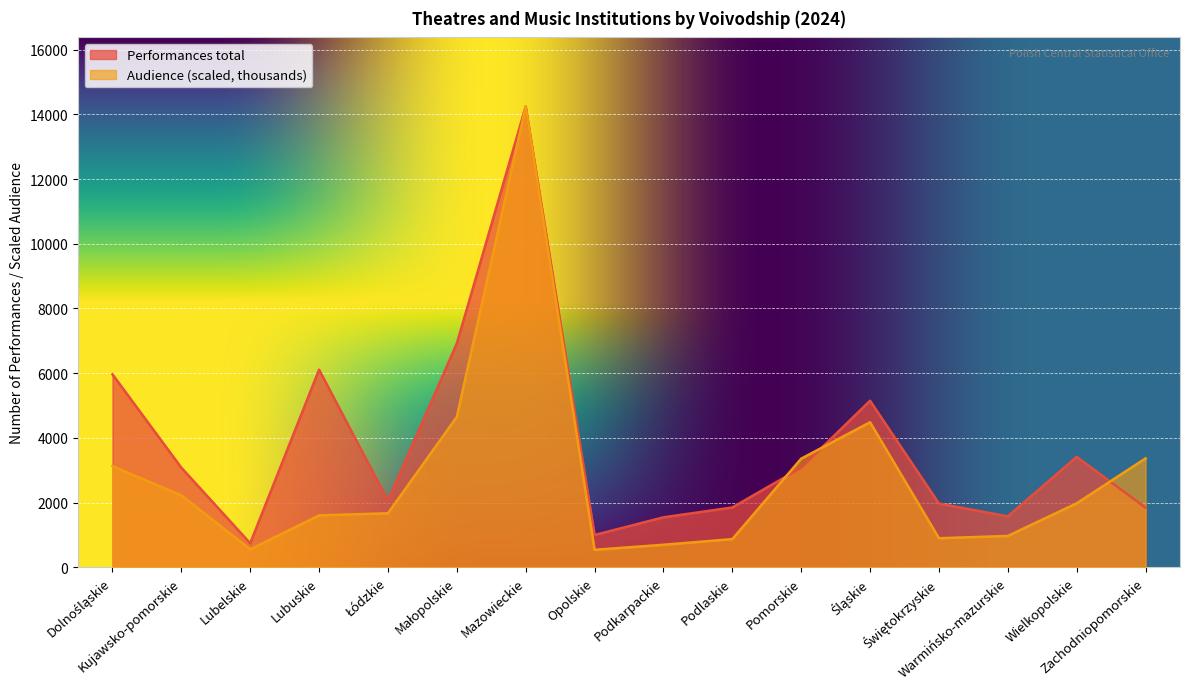

Rank the series by their maximum value, from lowest to highest.

Performances total, Audience (thousands)